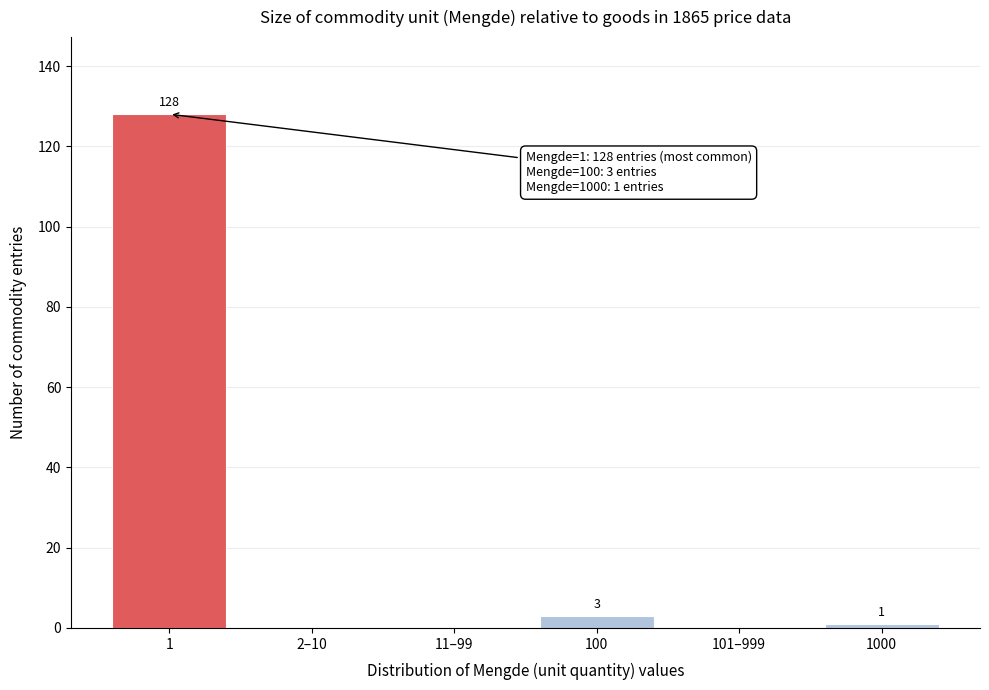

Reading left to right, transcribe all the data shown in this chart.

1=128	2–10=0	11–99=0	100=3	101–999=0	1000=1